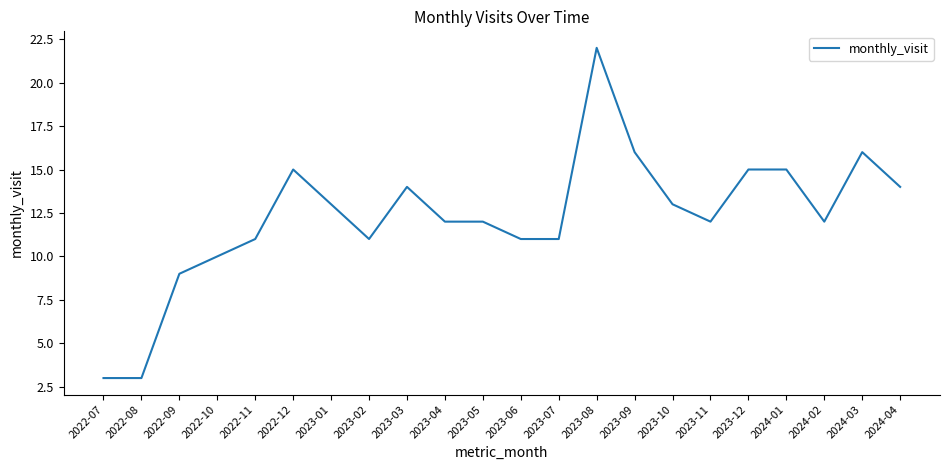

At which category does the chart reach its peak across all series?

2023-08